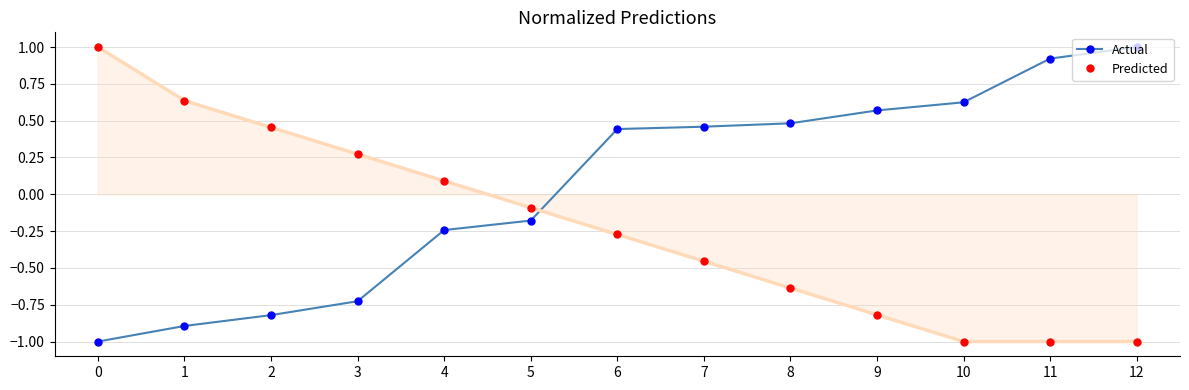

What is the sum of all Predicted values?

-2.8